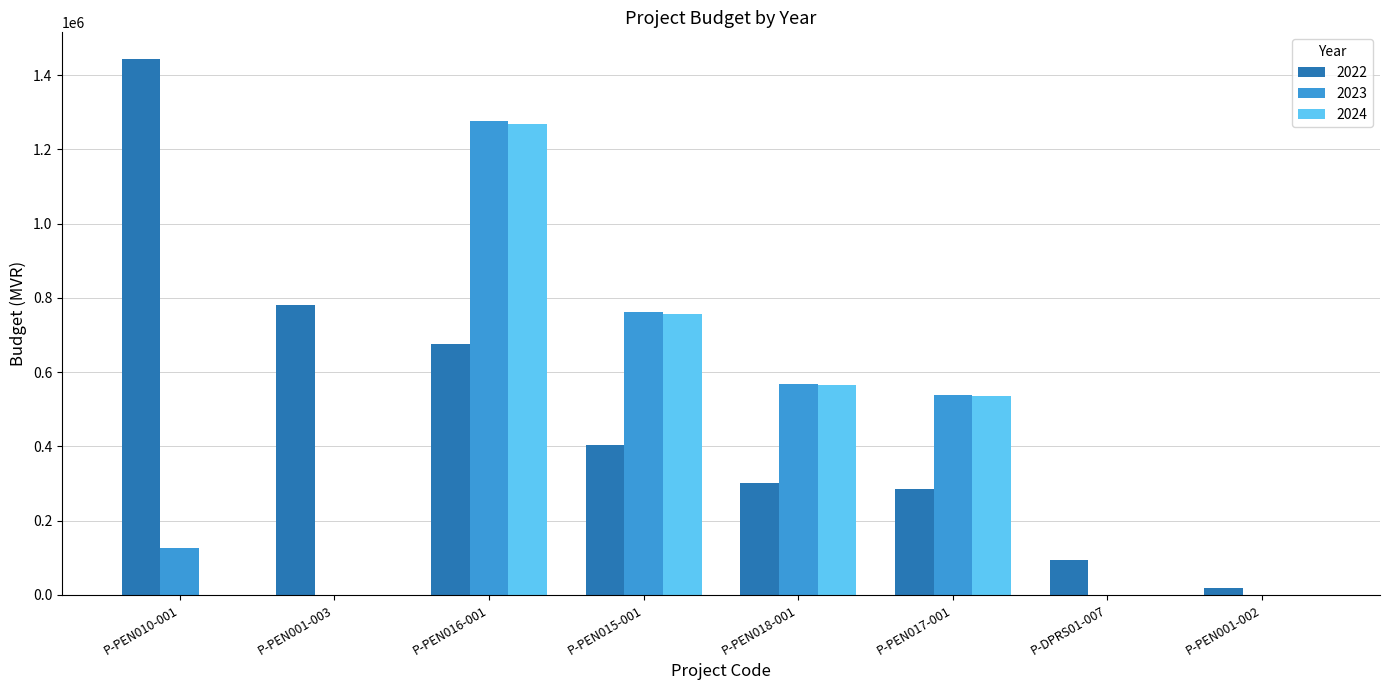

How many series are shown in this chart?

3